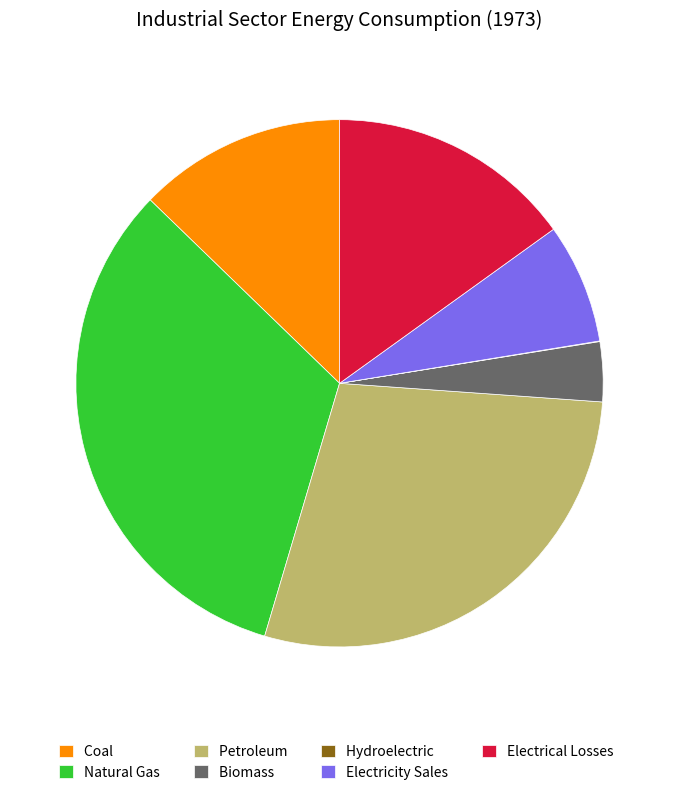

Combined, do Petroleum and Electricity Sales account for over 50%?

No